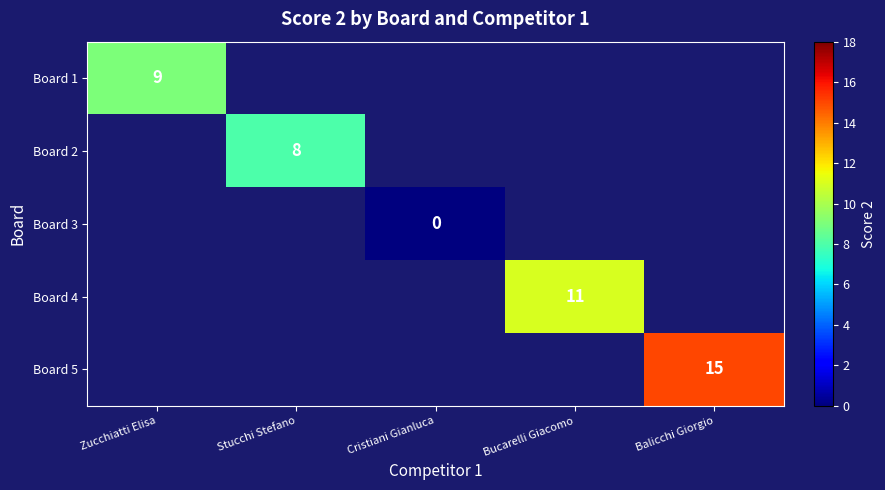

Is the value of Board 2 at Stucchi Stefano greater than the value of Board 1 at Zucchiatti Elisa?

No